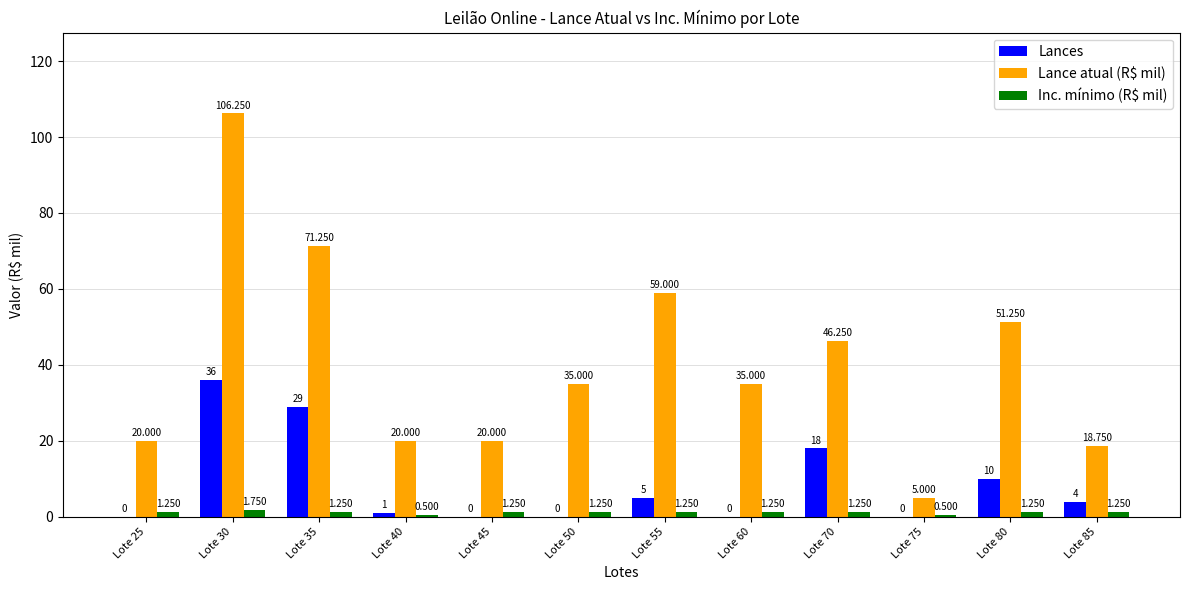

The Lance atual (R$ mil) series shows 13.4 at Lote 25. True or false?

False